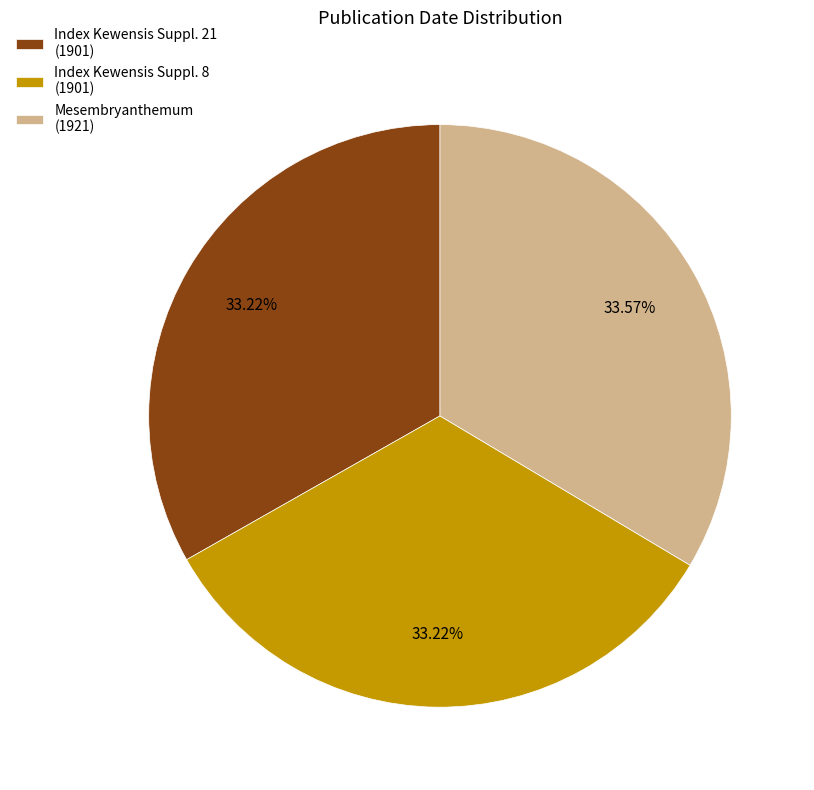

Is there a majority slice in this chart?

No